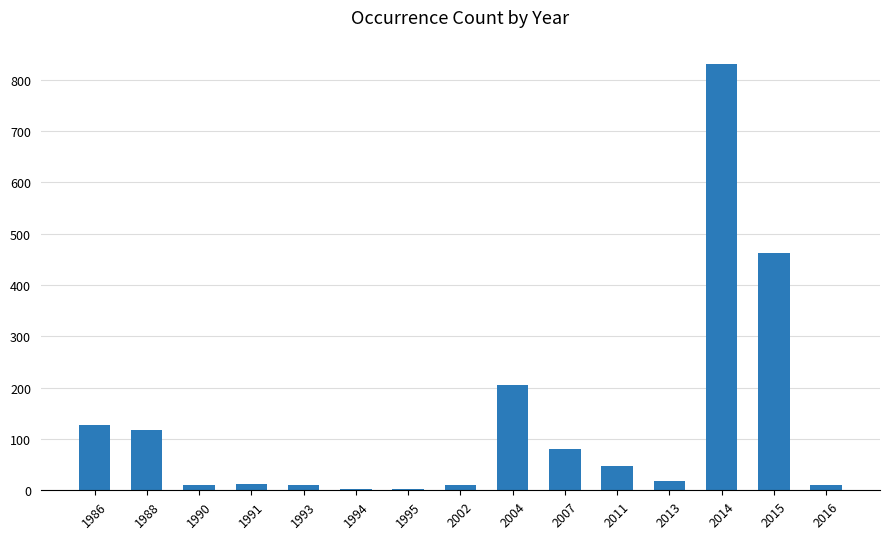

Where is the data nearest to the value 416?

2015